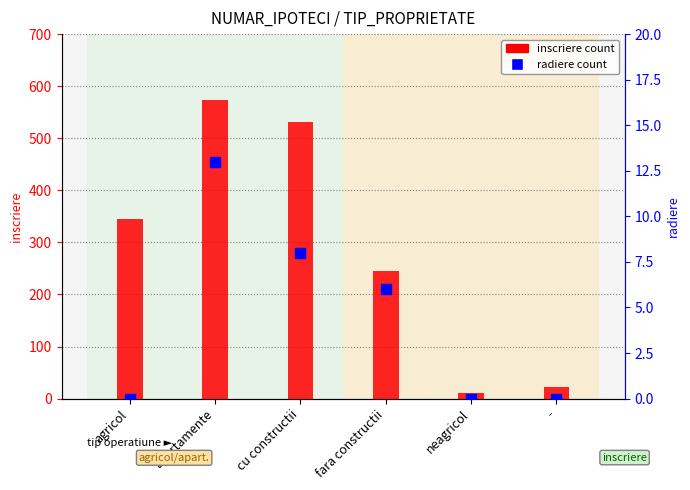

At which category is the sum across all series the highest?

apartamente